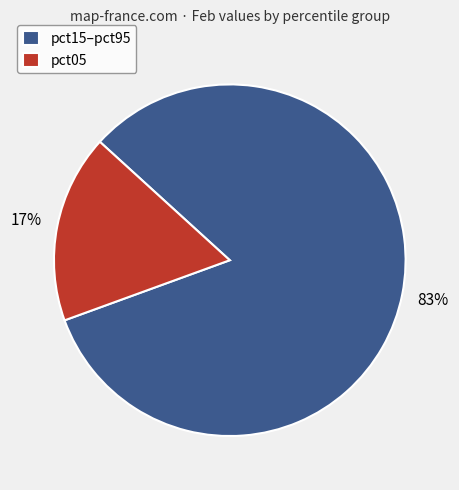

What percentage is the pct05 slice, to the nearest percent?

17%